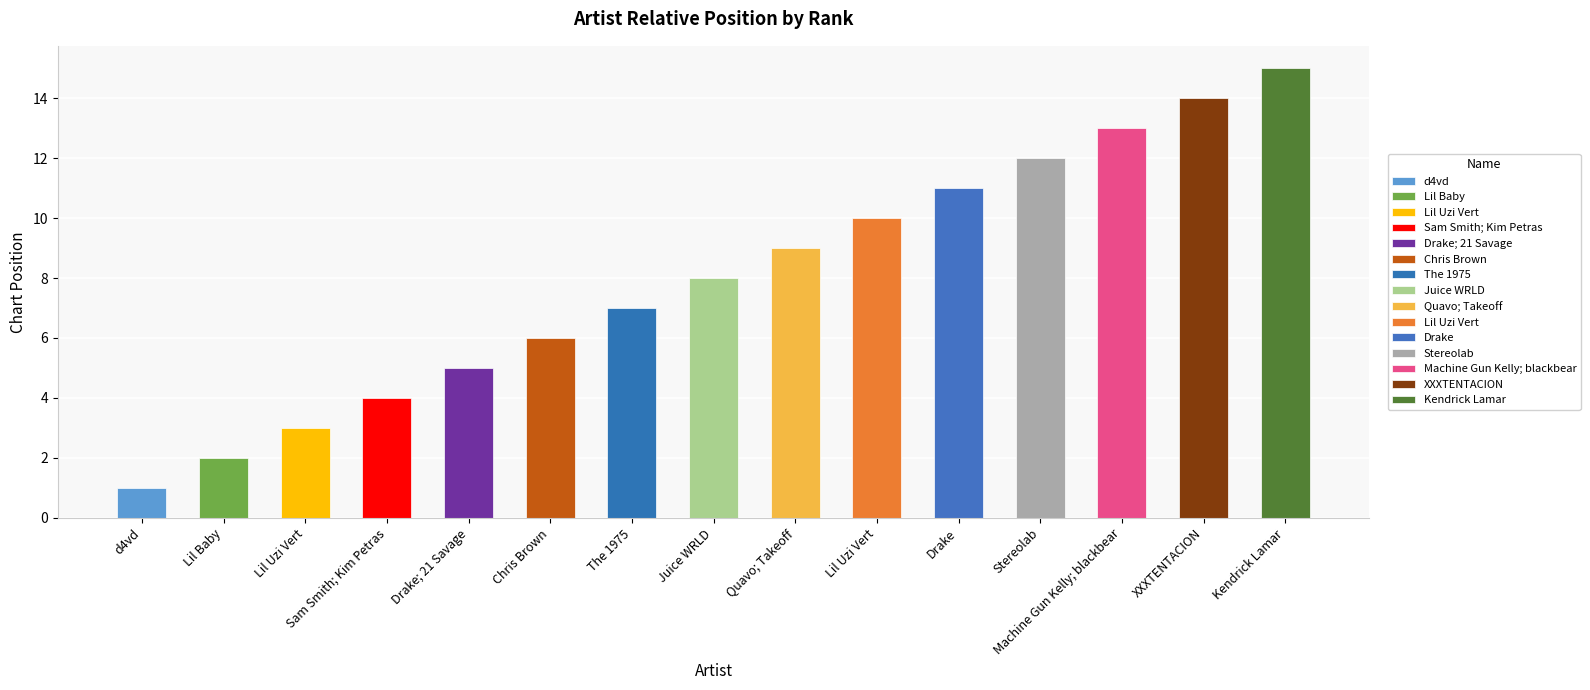

Are the bars horizontal?

No